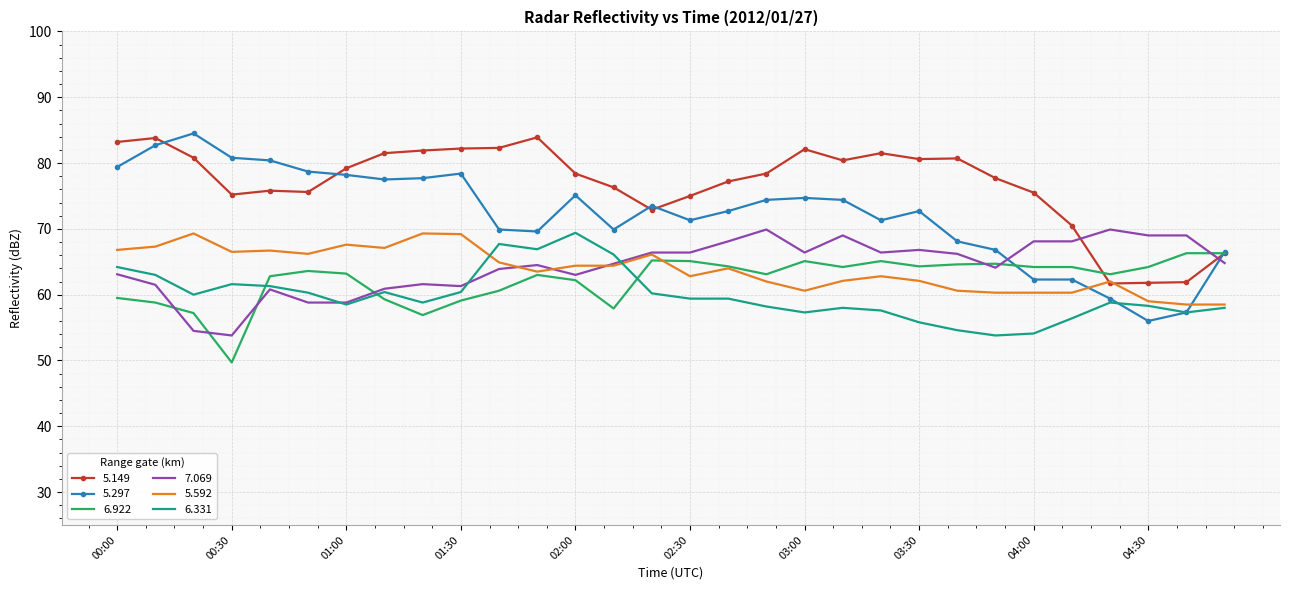

What is the lowest value of the 7.069 series?

53.8